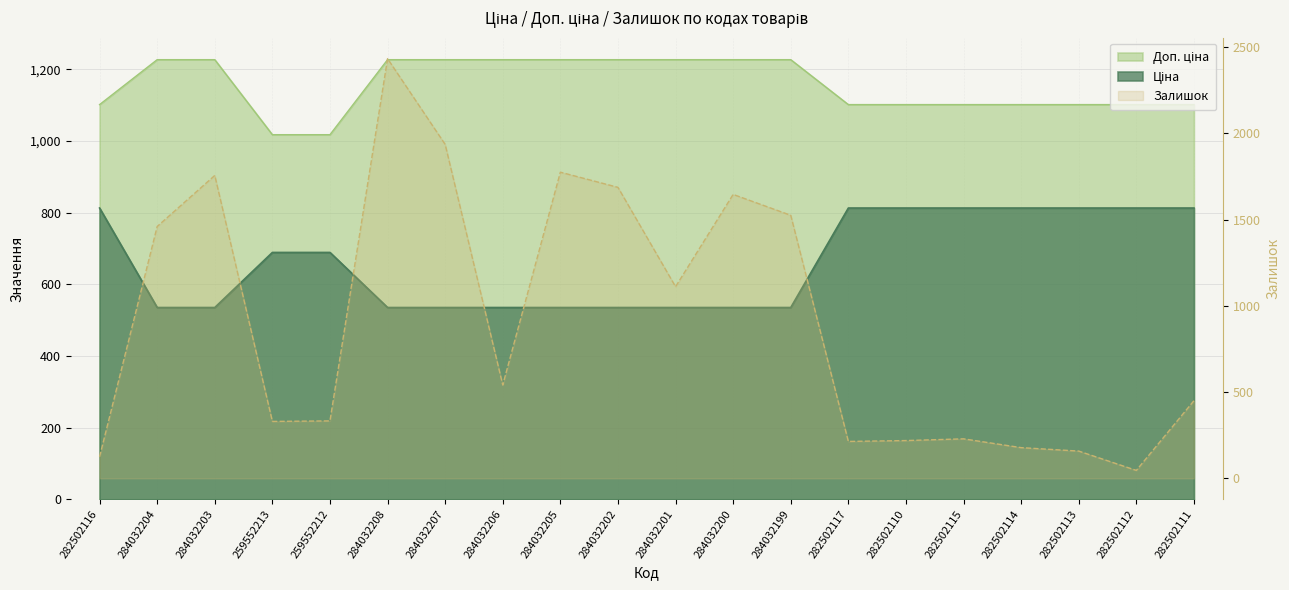

Where is Ціна nearest to the value 674?

259552213